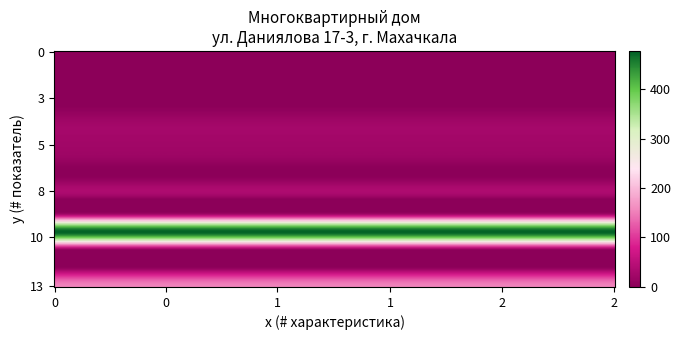

What is the total value across all series at 2?

736